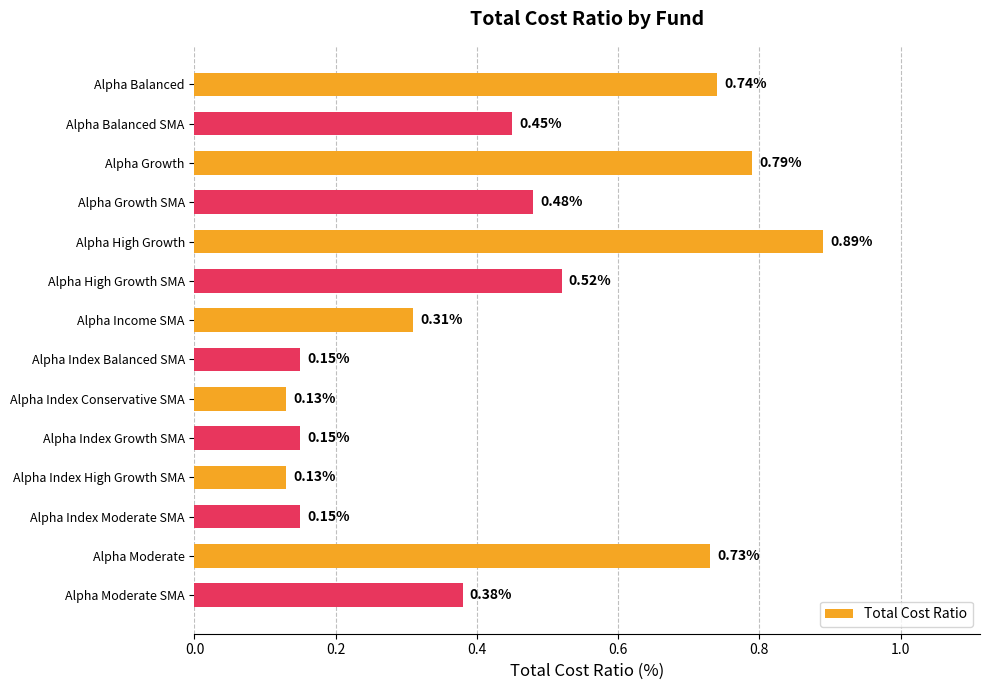

What is the change in value from Alpha Growth to Alpha Income SMA?

-0.5